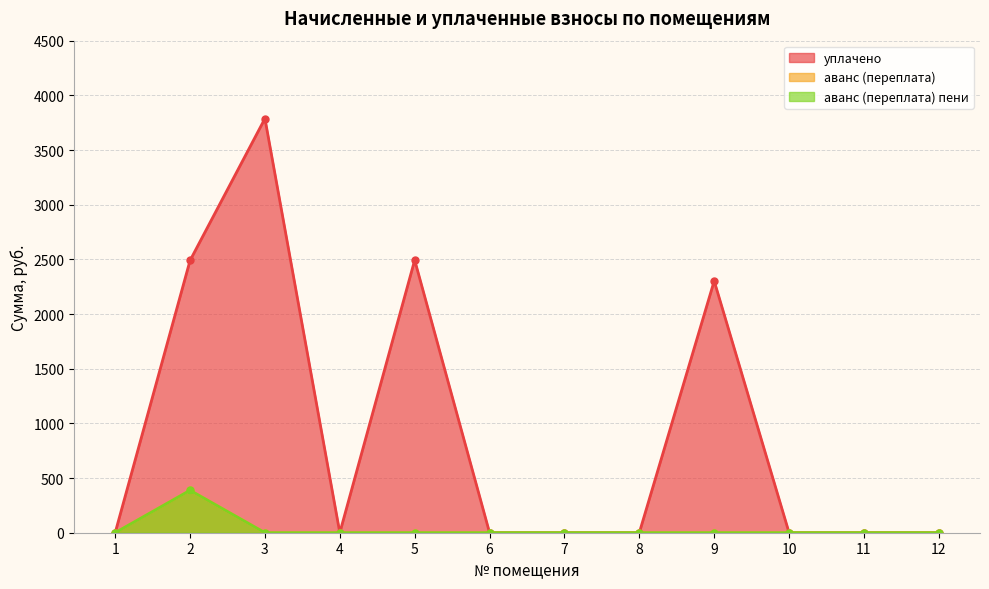

Rank the series at 7 from lowest to highest value.

уплачено, аванс (переплата), аванс (переплата) пени